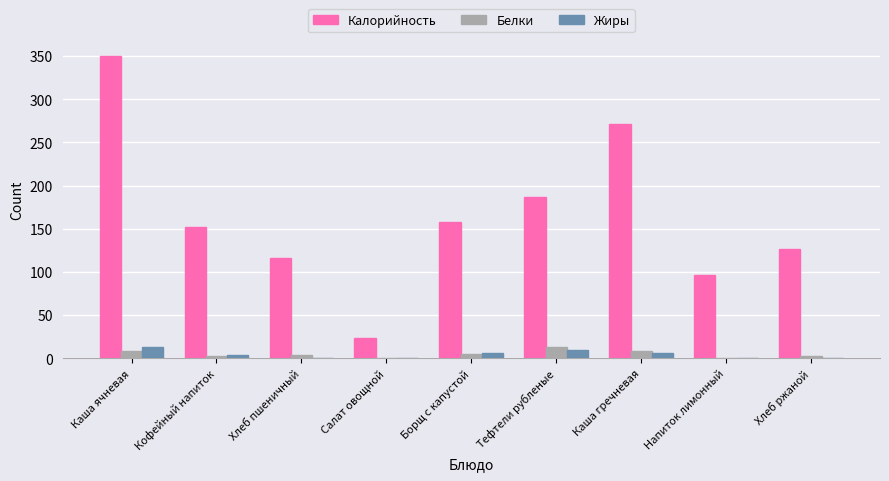

What is the total value across all series at Каша ячневая?

372.4